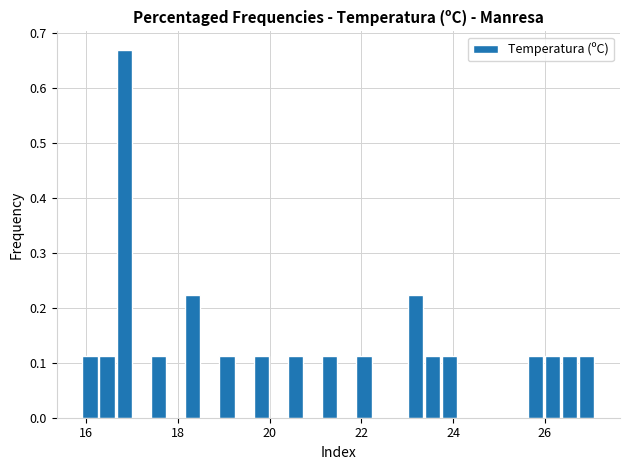

Read against the x-axis, roughly where is the centre of the tallest bar?

16.8